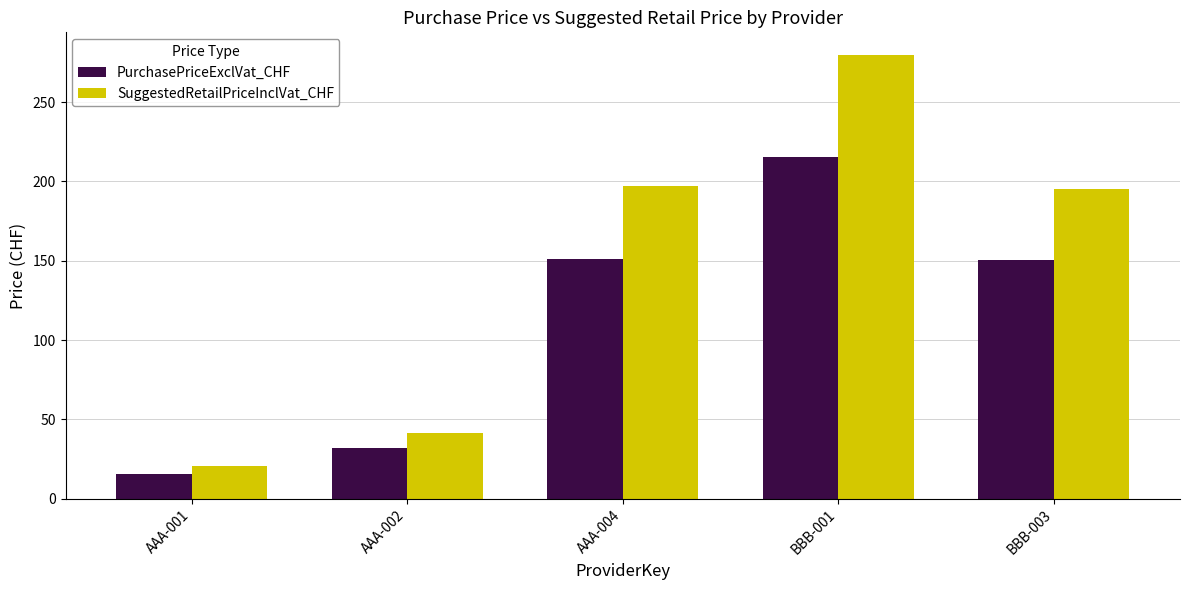

At which category does the chart reach its peak across all series?

BBB-001